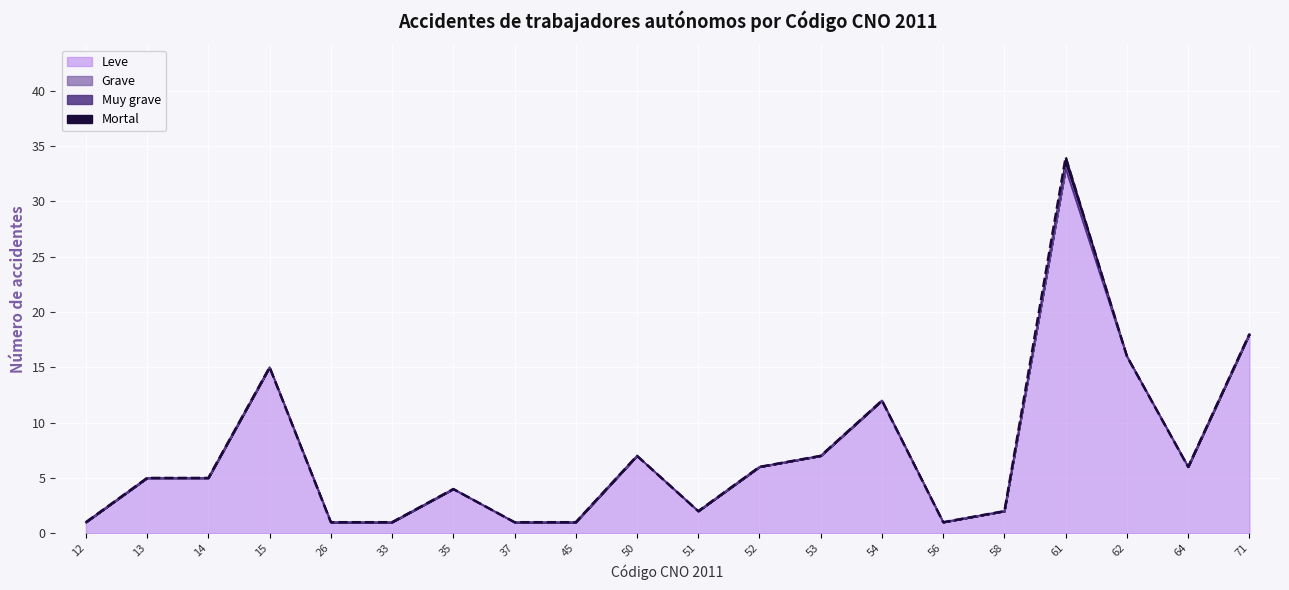

Reading right to left, extract all data points from this chart.

Leve: 71=18	64=6	62=16	61=33	58=2	56=1	54=12	53=7	52=6	51=2	50=7	45=1	37=1	35=4	33=1	26=1	15=15	14=5	13=5	12=1
Grave: 71=0	64=0	62=0	61=0	58=0	56=0	54=0	53=0	52=0	51=0	50=0	45=0	37=0	35=0	33=0	26=0	15=0	14=0	13=0	12=0
Muy grave: 71=0	64=0	62=0	61=0	58=0	56=0	54=0	53=0	52=0	51=0	50=0	45=0	37=0	35=0	33=0	26=0	15=0	14=0	13=0	12=0
Mortal: 71=0	64=0	62=0	61=1	58=0	56=0	54=0	53=0	52=0	51=0	50=0	45=0	37=0	35=0	33=0	26=0	15=0	14=0	13=0	12=0